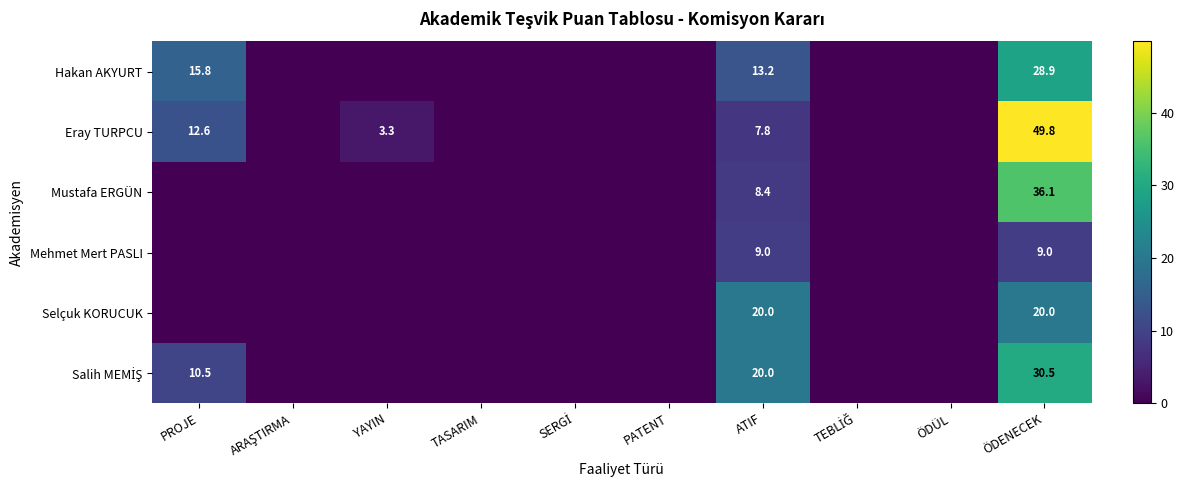

Which category has the lowest value across all series?

ARAŞTIRMA